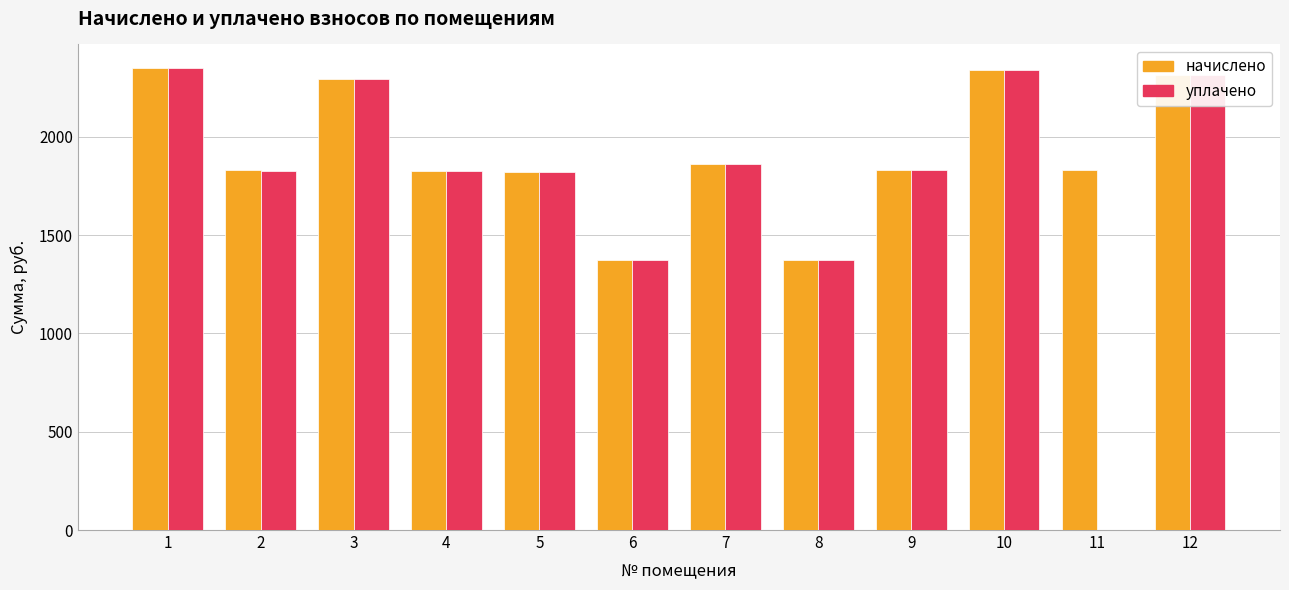

The начислено series shows 3130.5 at 4. True or false?

False